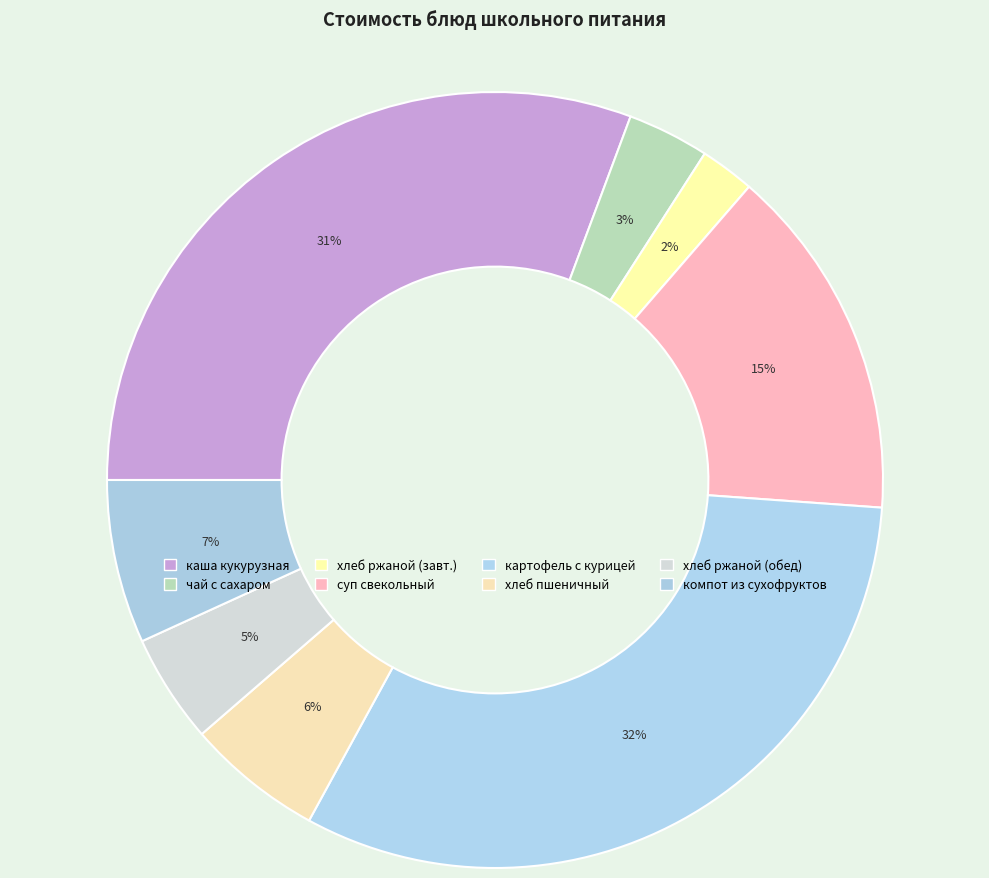

Count the number of slices in the pie.

8